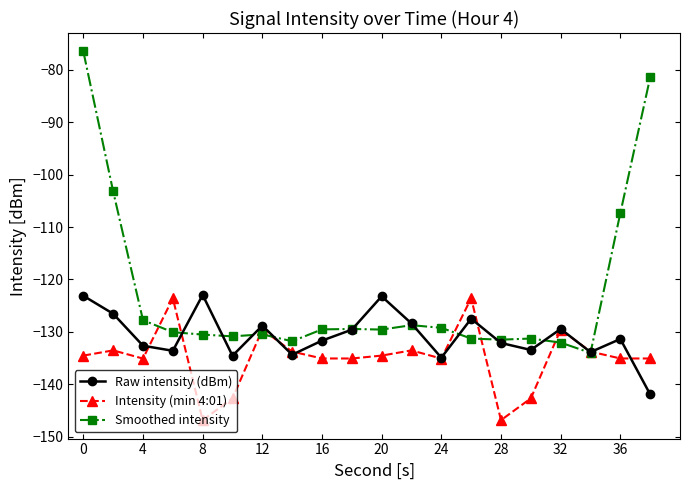

In Raw intensity (dBm), how many points are higher than both neighbors (excluding endpoints)?

6